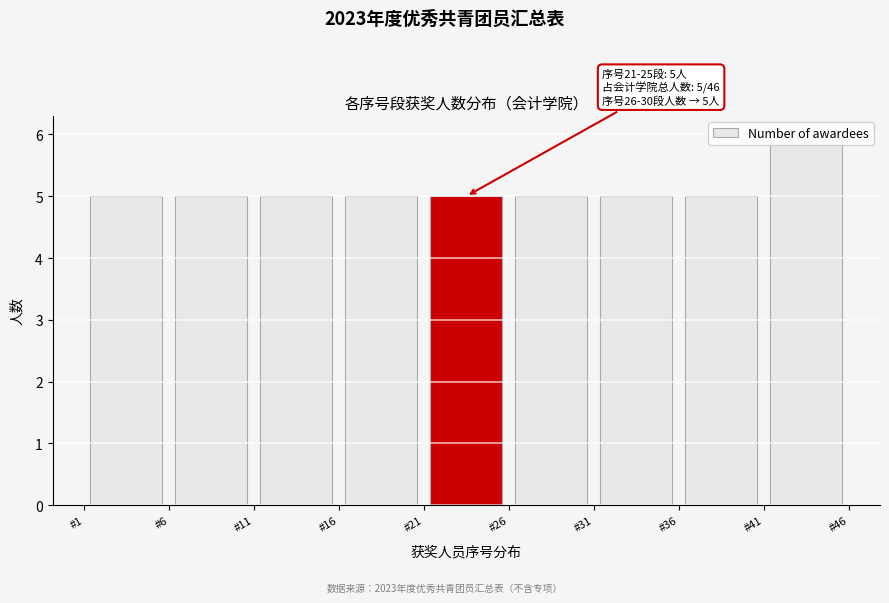

Over which range of the x-axis is the bar tallest?

41 to 46